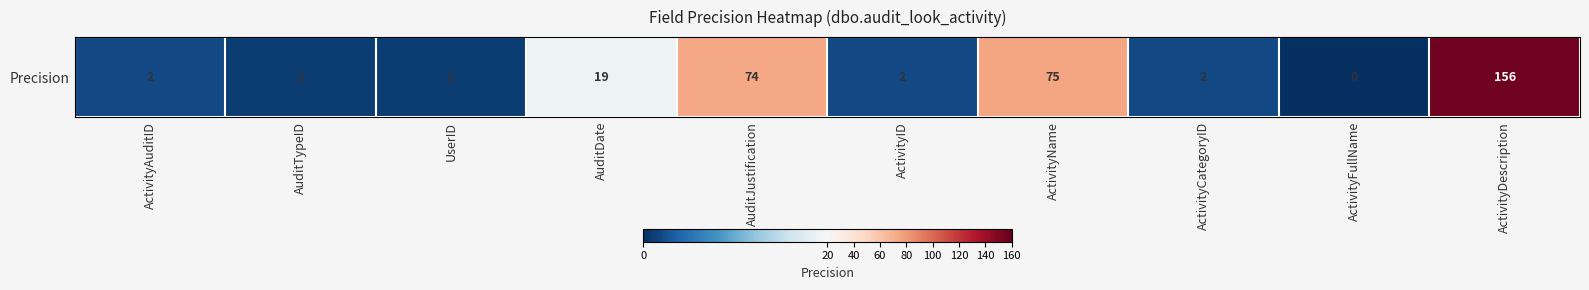

Rank the categories by value from highest to lowest.

ActivityDescription, ActivityName, AuditJustification, AuditDate, ActivityAuditID, ActivityID, ActivityCategoryID, AuditTypeID, UserID, ActivityFullName